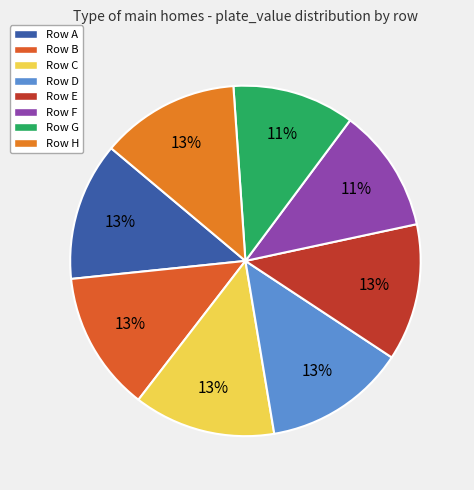

What is the largest slice in the pie chart?

plate_row_D